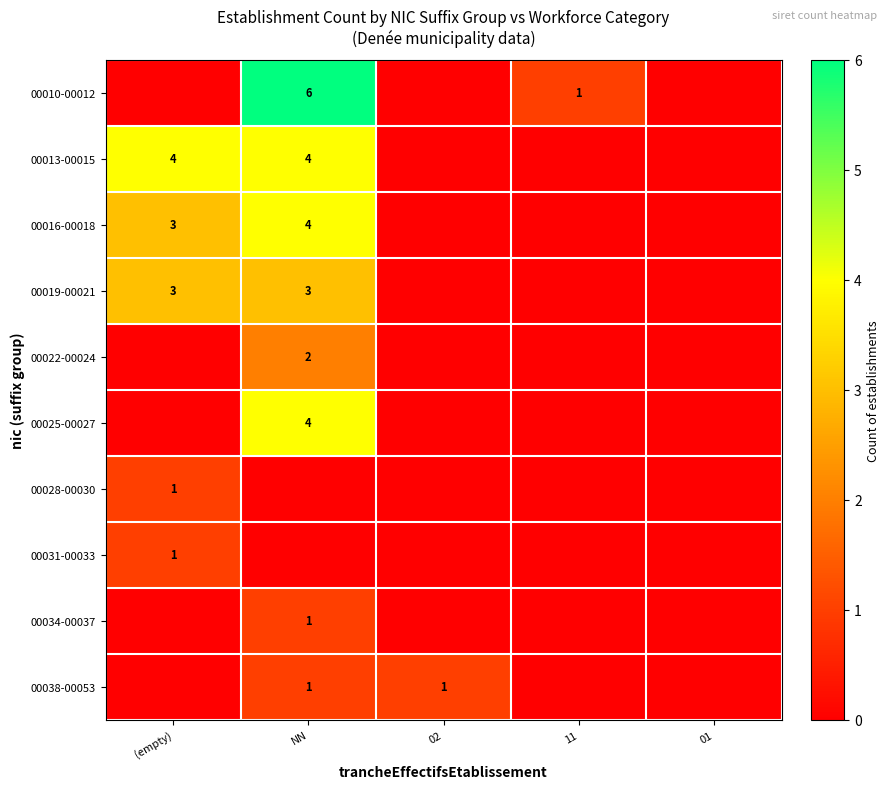

The value of 00022-00024 at NN is 1. True or false?

False